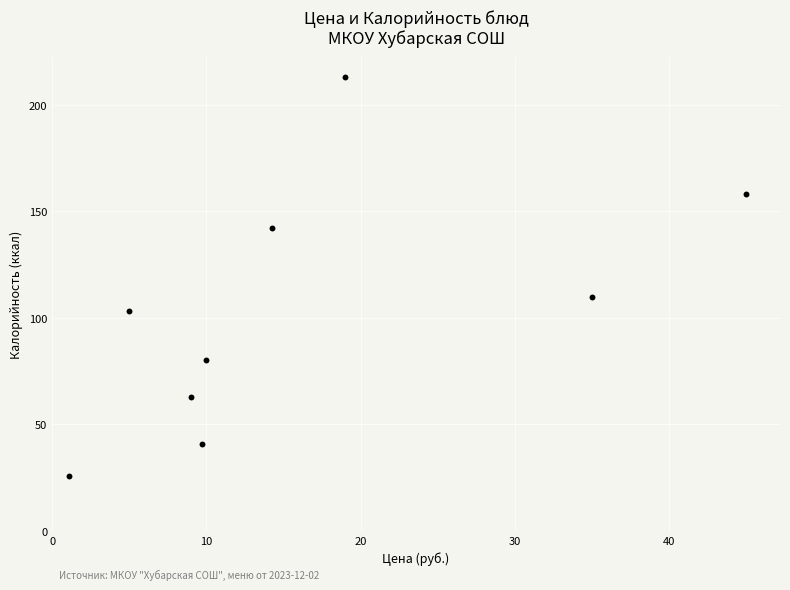

What is the average Y value?

104